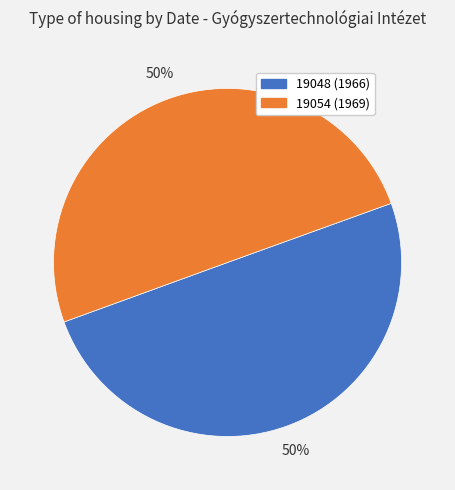

What is the ratio of the value at 19054 to the value at 19048?

1.0